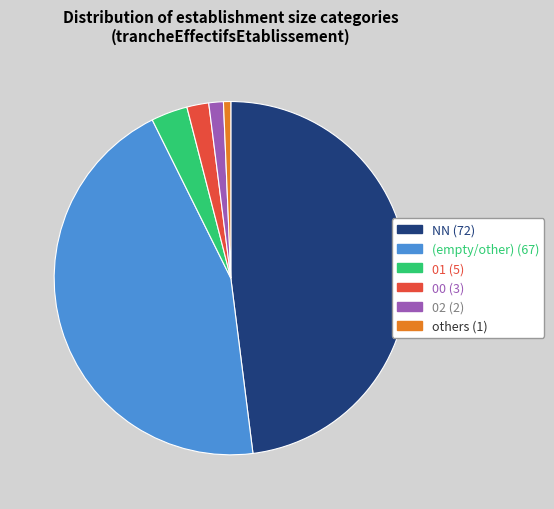

Is there a majority slice in this chart?

No